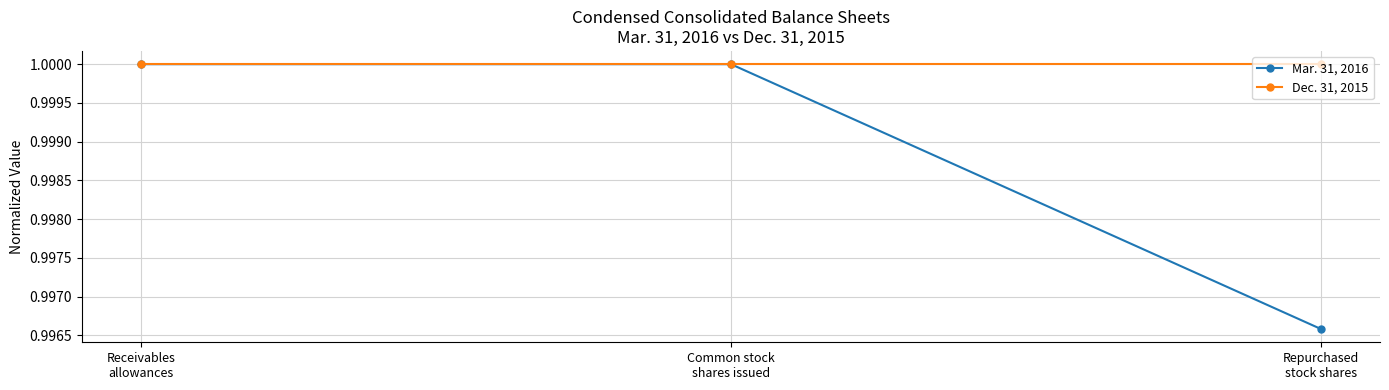

What is the label of the 2nd point from the left?

Common stock
shares issued